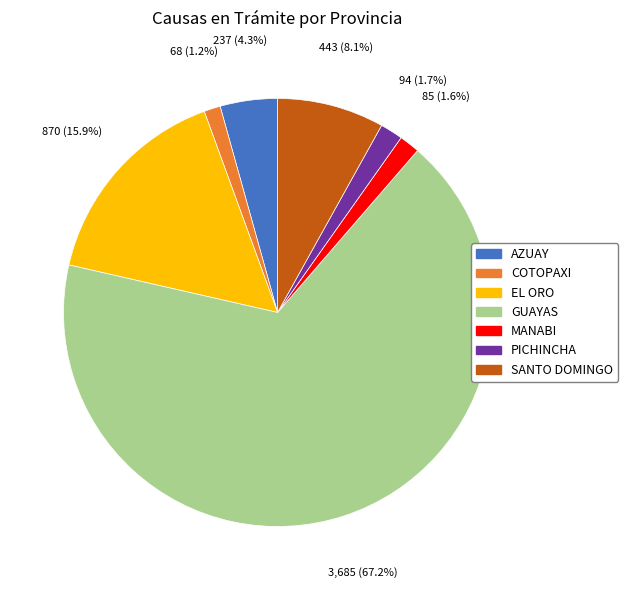

Is there any slice that represents more than half of the pie?

Yes